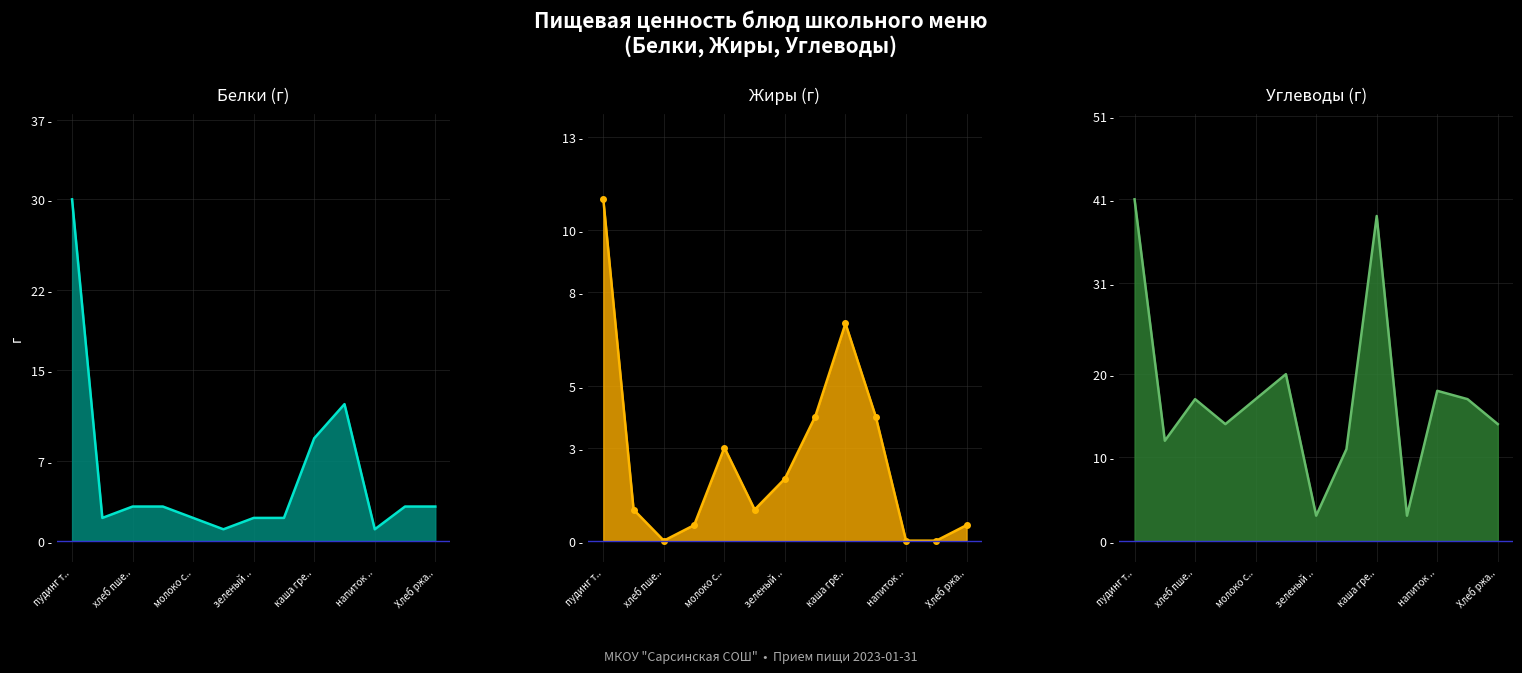

Which category has the highest value in the Жиры (line) series?

пудинг т..